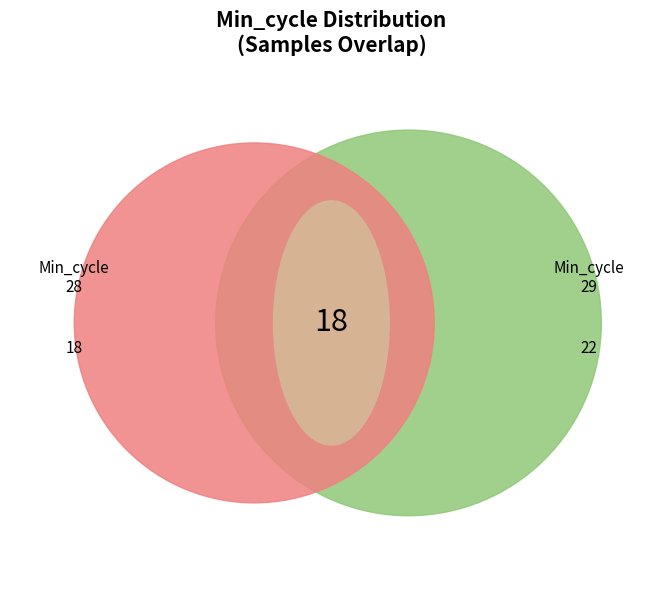

True or false: 29 accounts for 1% of the total.

False